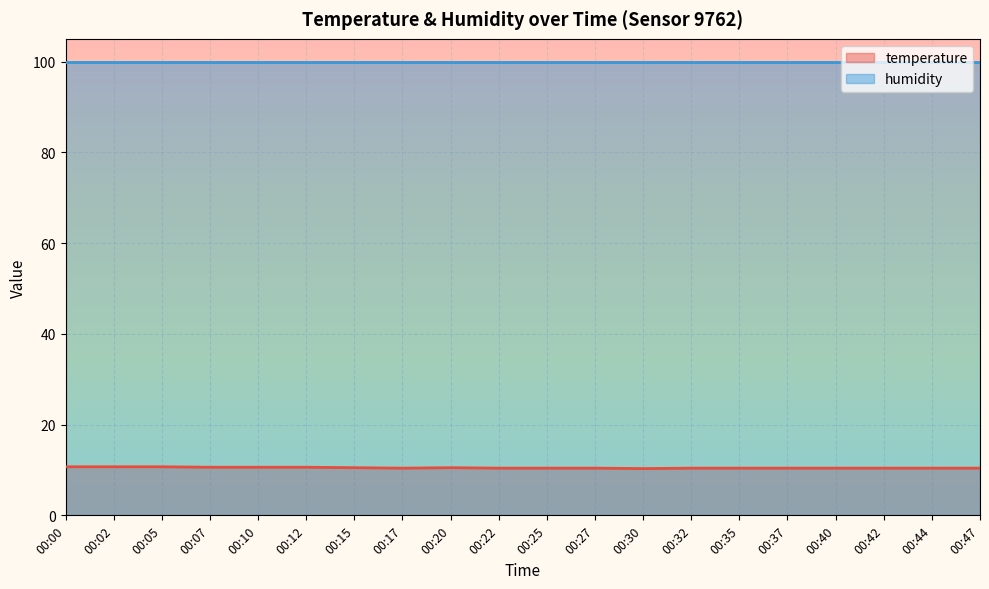

What is the minimum value shown in the chart?

10.3